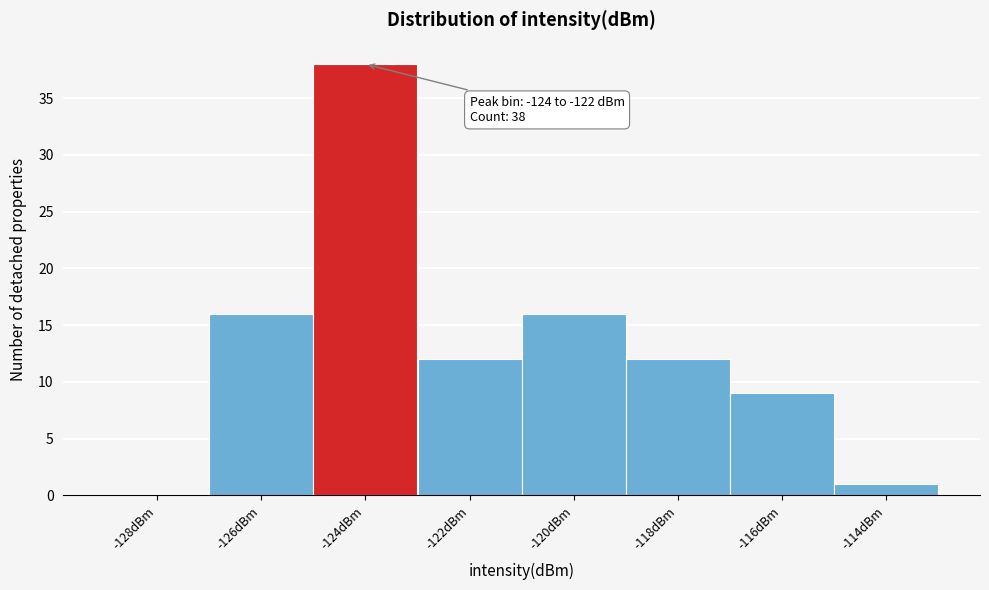

Reading right to left, extract all data points from this chart.

-114dBm=1	-116dBm=9	-118dBm=12	-120dBm=16	-122dBm=12	-124dBm=38	-126dBm=16	-128dBm=0